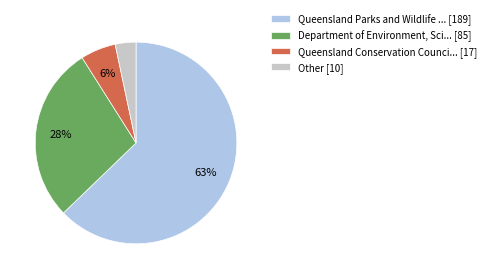

Between Department of Environment, Sci... [85] and Other [10], which is larger?

Department of Environment, Sci... [85]